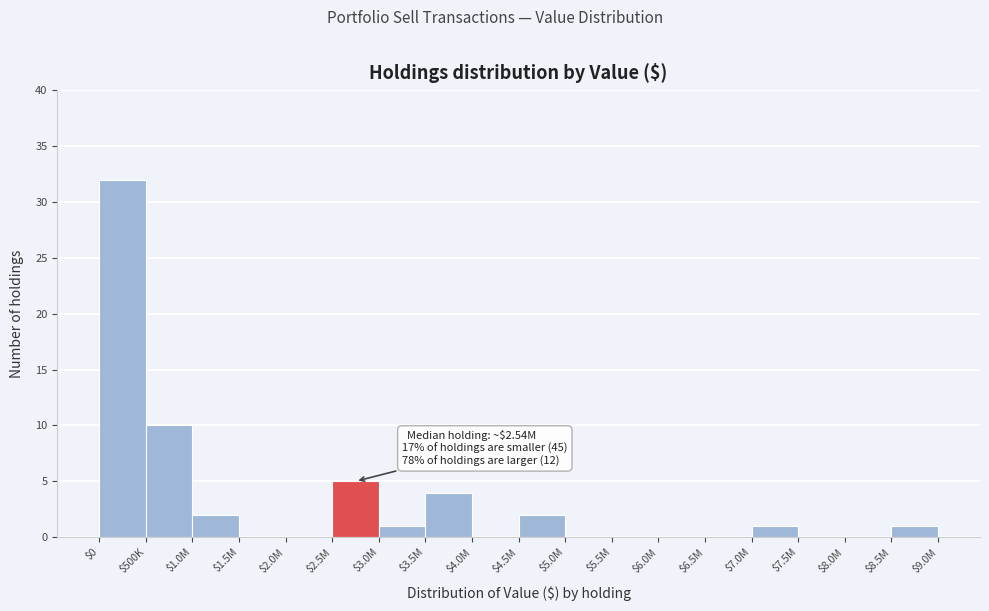

The chart shows a value of 2 at $1.0M. True or false?

True